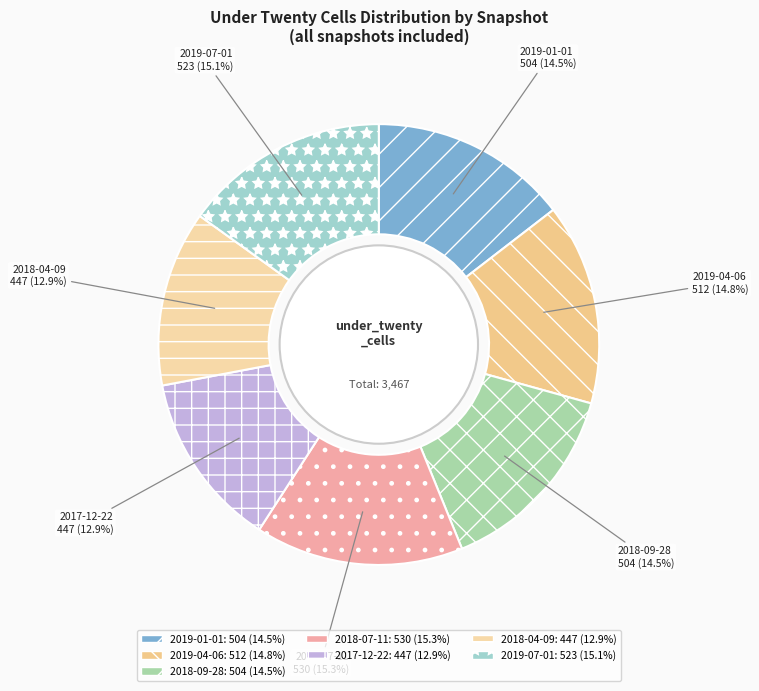

What is the total percentage of 2018-04-09 and 2019-07-01?

28.0%